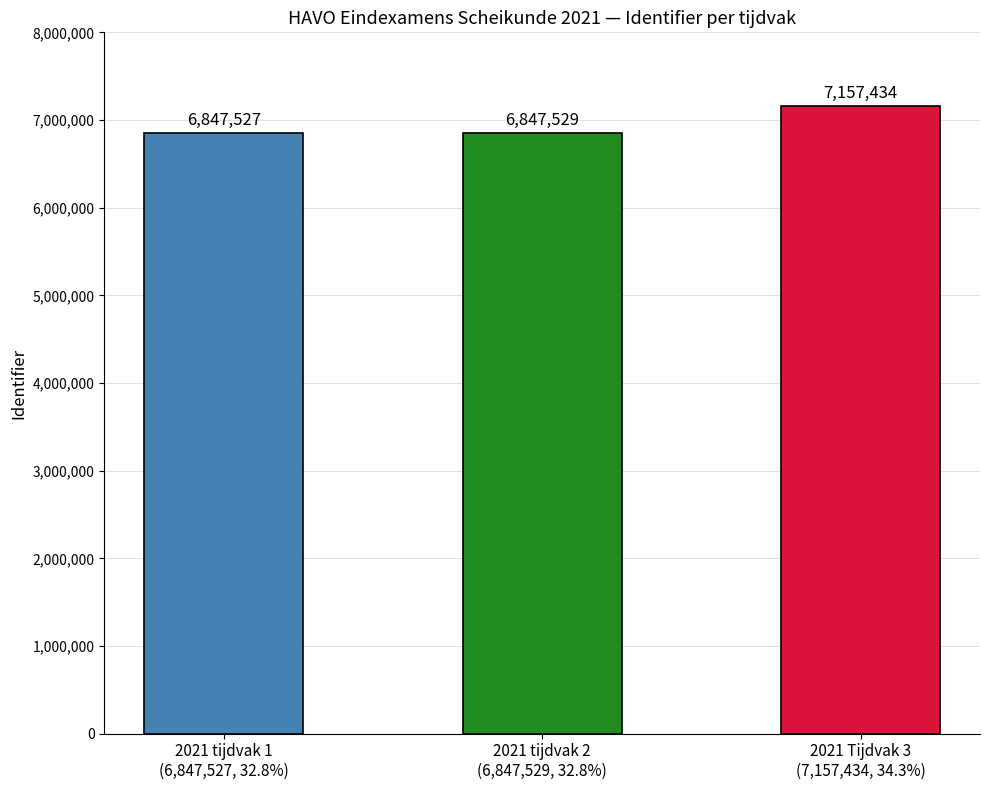

How many series are shown in this chart?

1